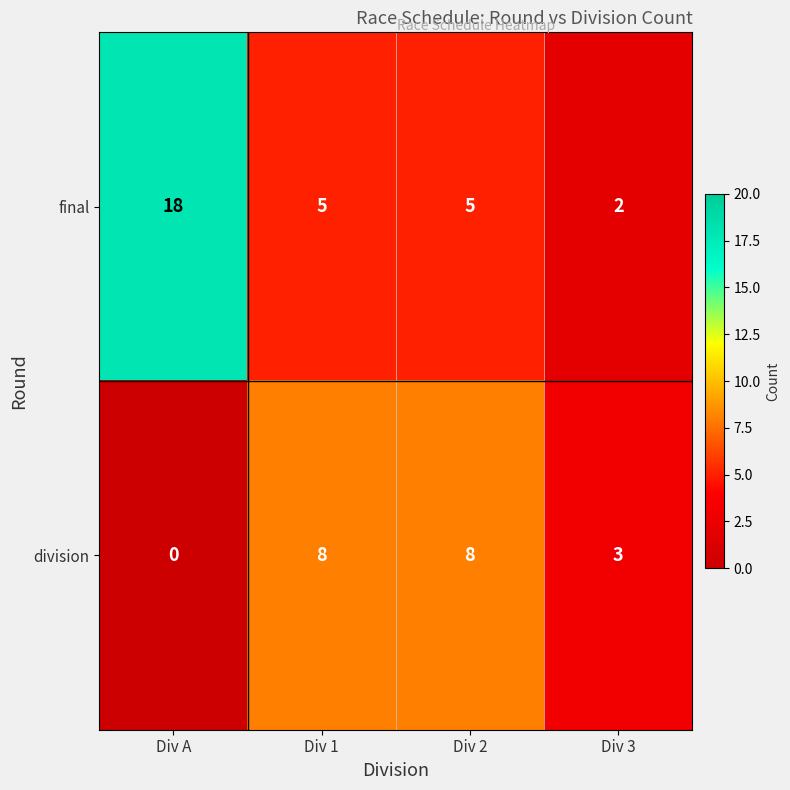

Which series has the largest total across all categories?

final